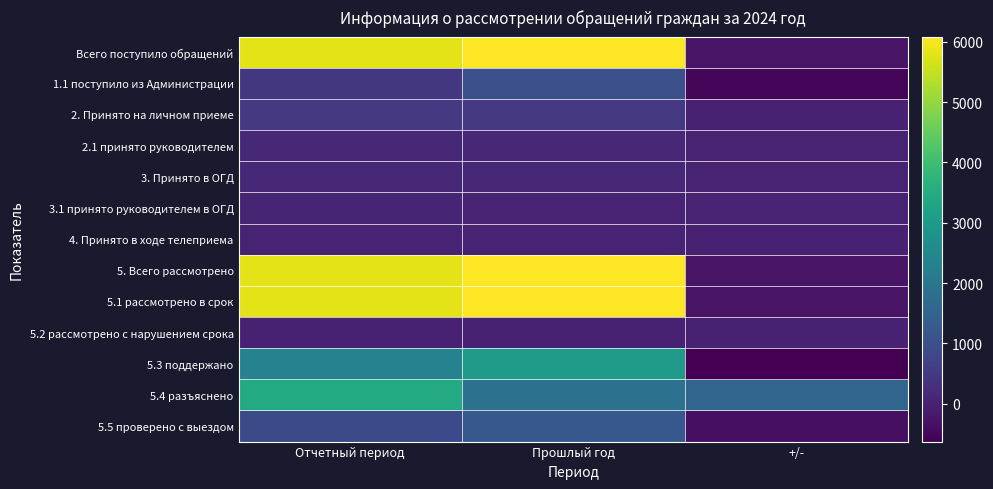

At which category is the sum across all series the highest?

Прошлый год